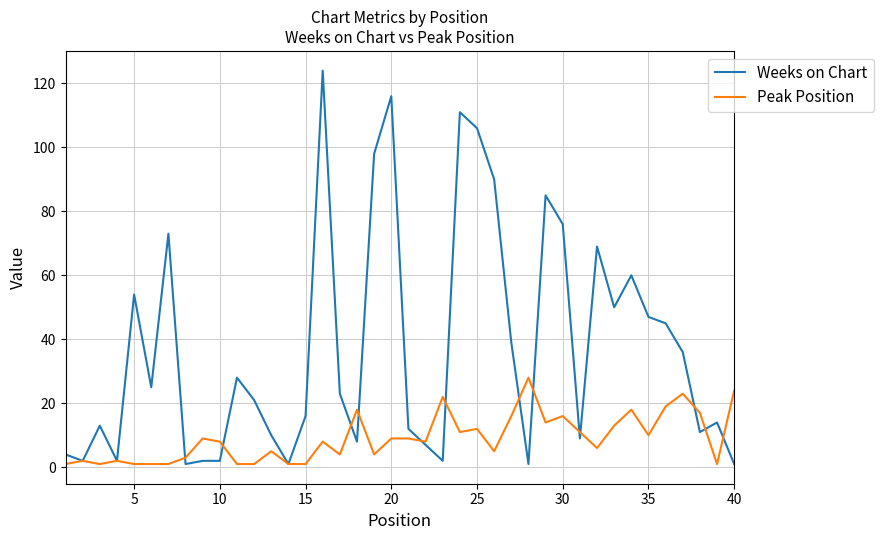

Reading left to right, what are all the values shown in this chart?

Weeks on Chart: 4	2	13	2	54	25	73	1	2	2	28	21	10	1	16	124	23	8	98	116	12	7	2	111	106	90	39	1	85	76	9	69	50	60	47	45	36	11	14	1
Peak Position: 1	2	1	2	1	1	1	3	9	8	1	1	5	1	1	8	4	18	4	9	9	8	22	11	12	5	16	28	14	16	11	6	13	18	10	19	23	17	1	24